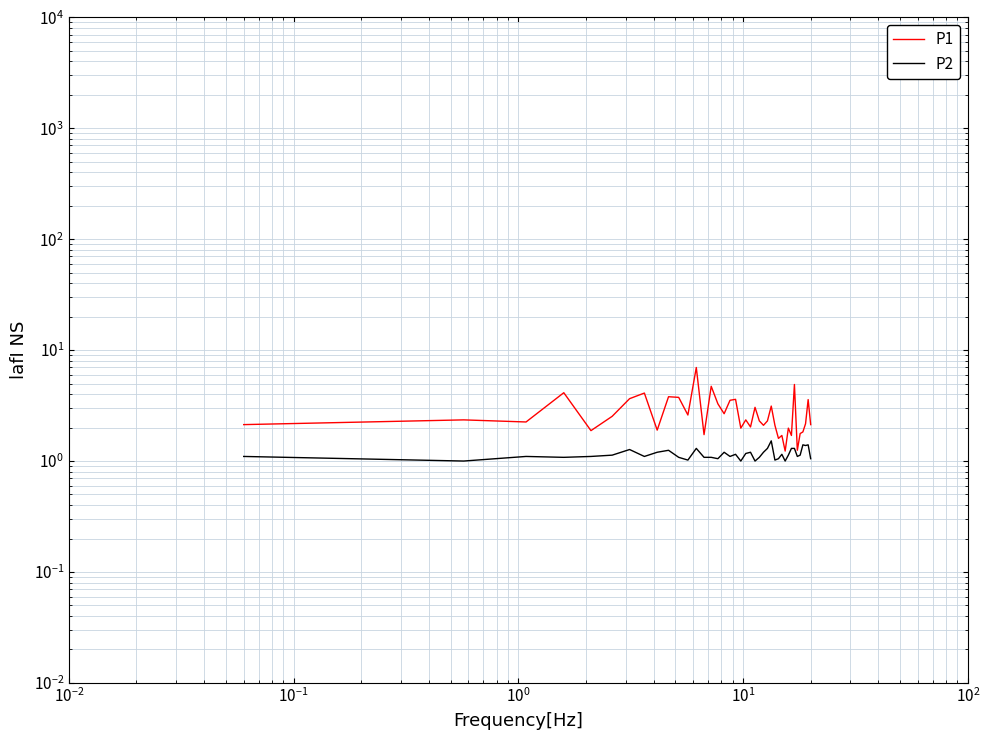

True or false: P1 has more than 0 points higher than both neighbors.

True